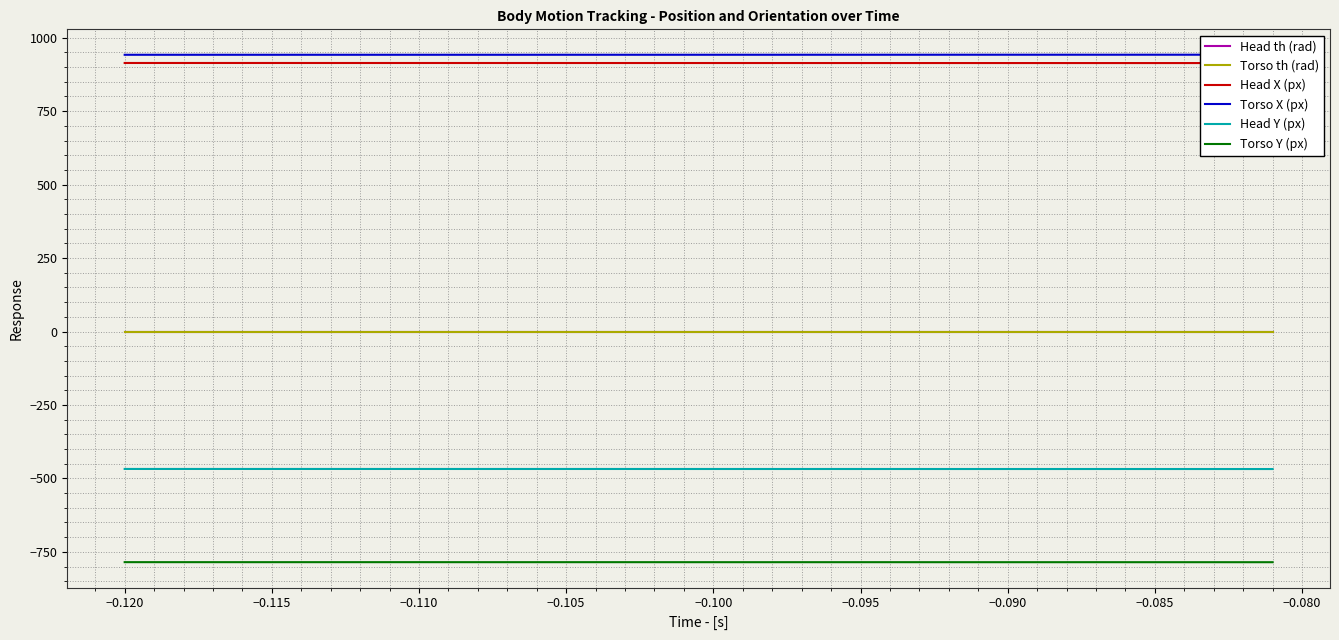

True or false: Head th (rad) and Torso Y (px) cross at least once.

False